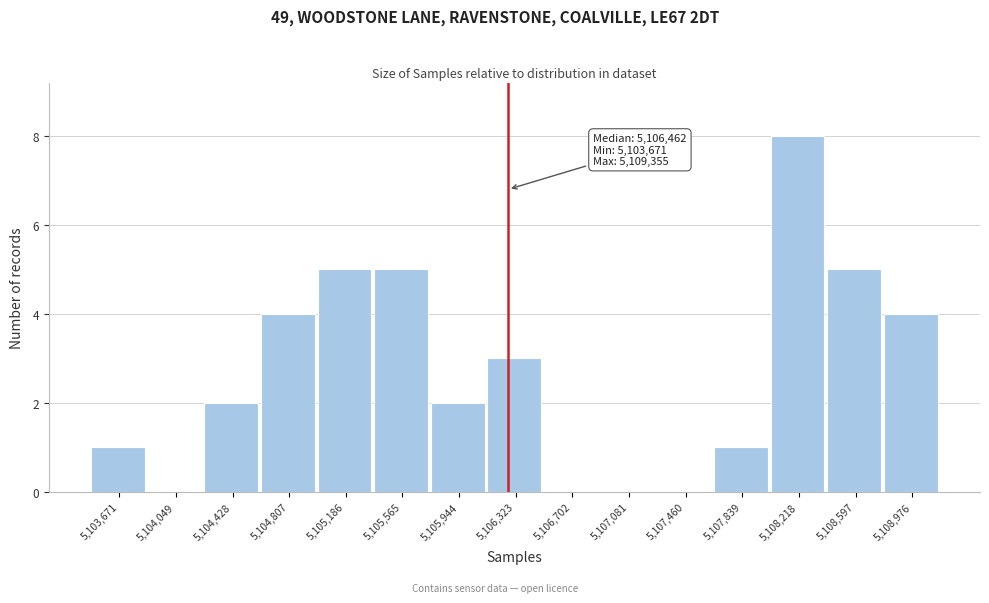

Reading left to right, list all the values displayed in this chart.

5,103,671=1	5,104,049=0	5,104,428=2	5,104,807=4	5,105,186=5	5,105,565=5	5,105,944=2	5,106,323=3	5,106,702=0	5,107,081=0	5,107,460=0	5,107,839=1	5,108,218=8	5,108,597=5	5,108,976=4